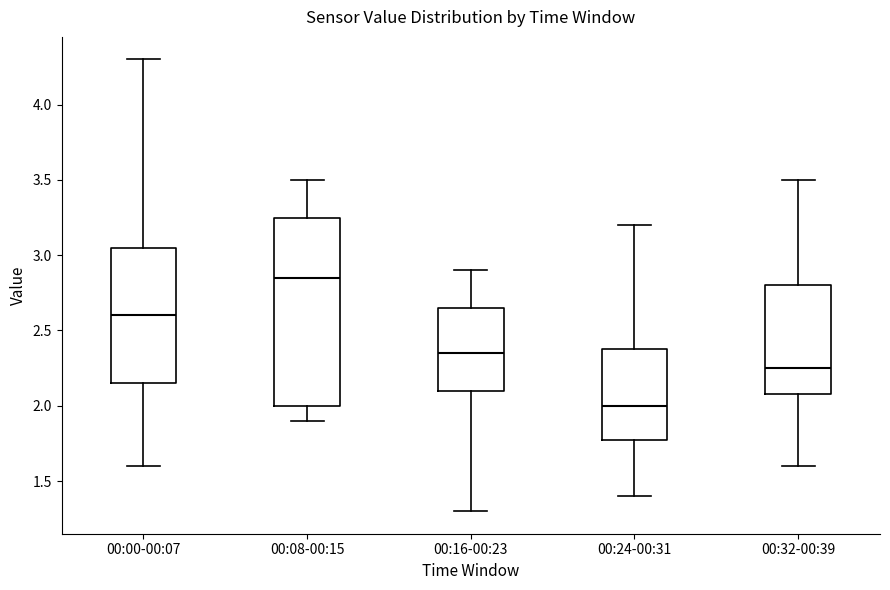

Reading left to right, read every box against the y-axis: the position of its median line, the range the box covers, and the ends of its whiskers. The values are not printed on the chart, so give them approximately, as read against the axis.

00:00-00:07: median 2.60, box 2.15 to 3.05, whiskers 1.60 to 4.30
00:08-00:15: median 2.85, box 2.00 to 3.25, whiskers 1.90 to 3.50
00:16-00:23: median 2.35, box 2.10 to 2.65, whiskers 1.30 to 2.90
00:24-00:31: median 2.00, box 1.80 to 2.40, whiskers 1.40 to 3.20
00:32-00:39: median 2.25, box 2.10 to 2.80, whiskers 1.60 to 3.50